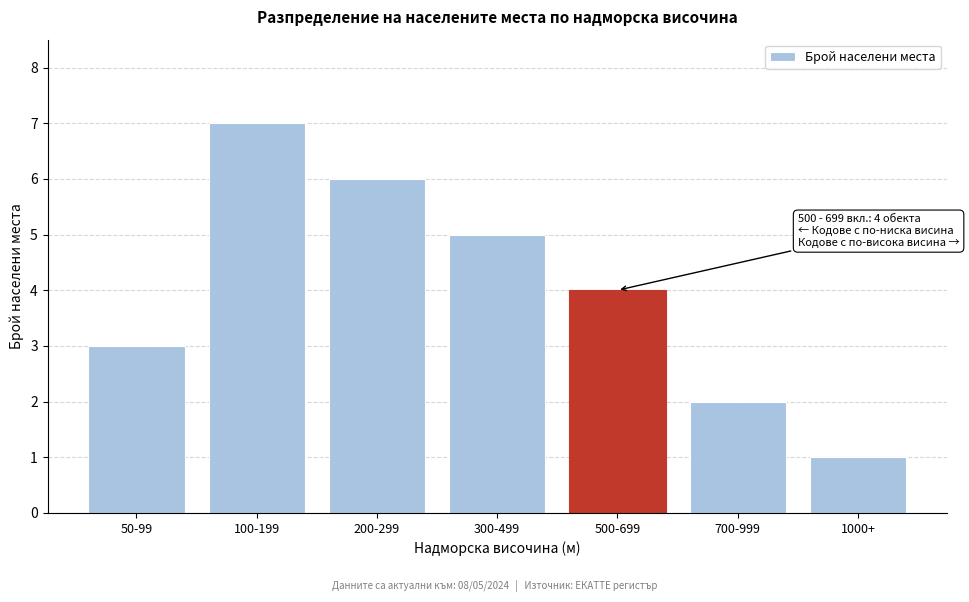

Reading left to right, what are all the values shown in this chart?

3	7	6	5	4	2	1